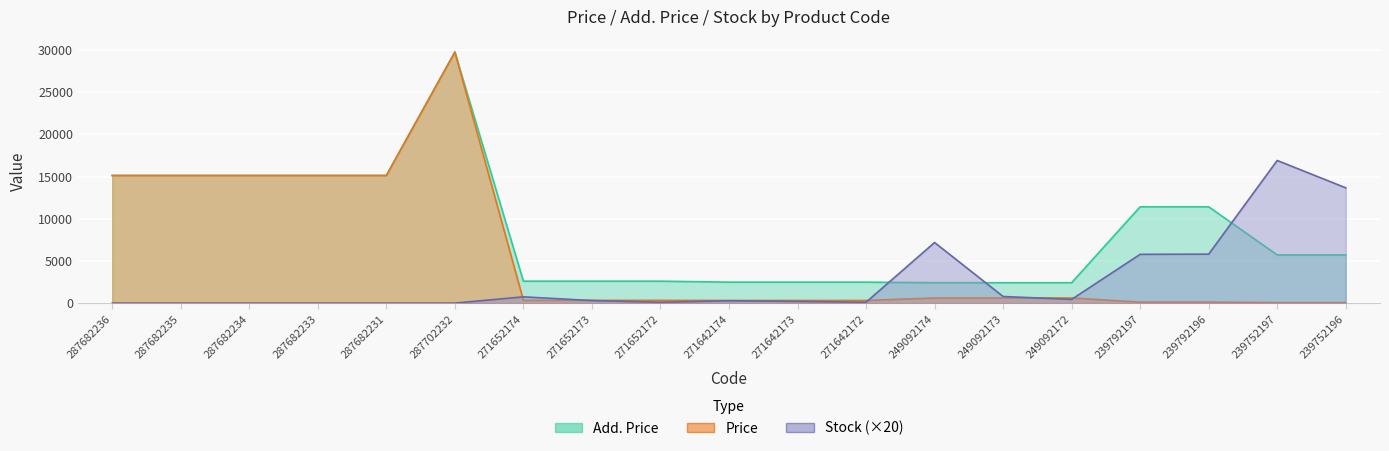

Which series has the largest total across all categories?

Add. Price